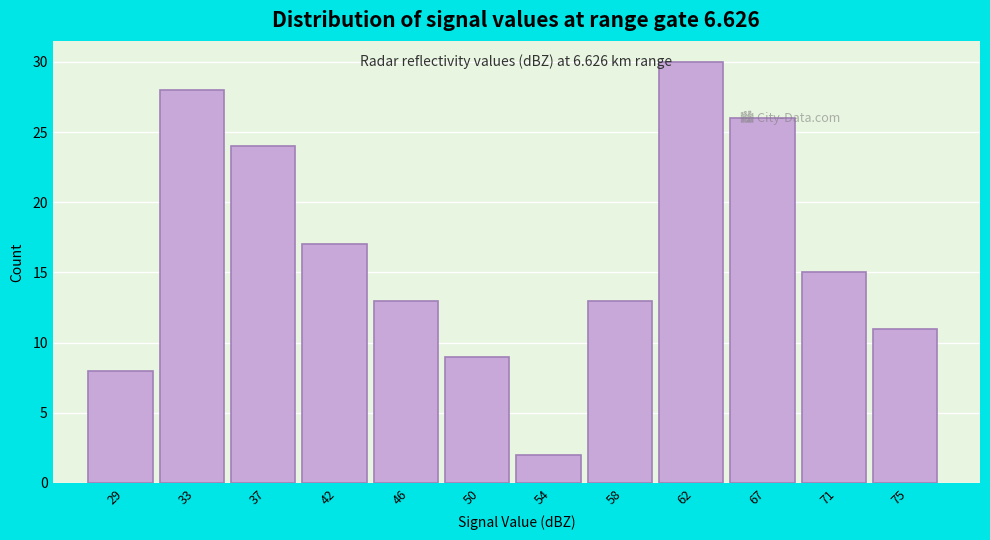

Over which range of the x-axis is the bar tallest?

60.5 to 64.5